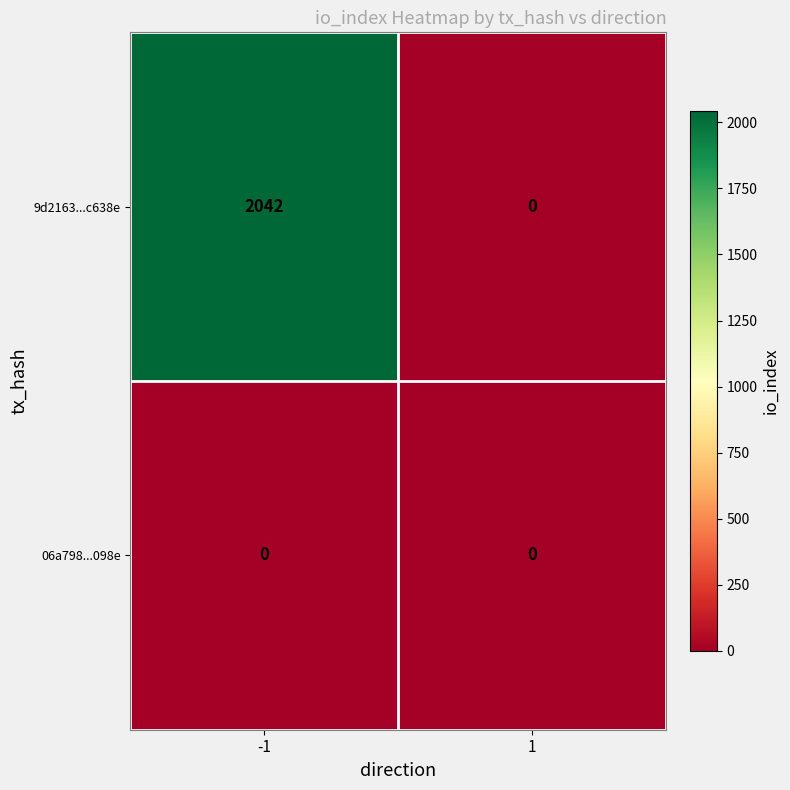

Count the number of categories in the chart.

2